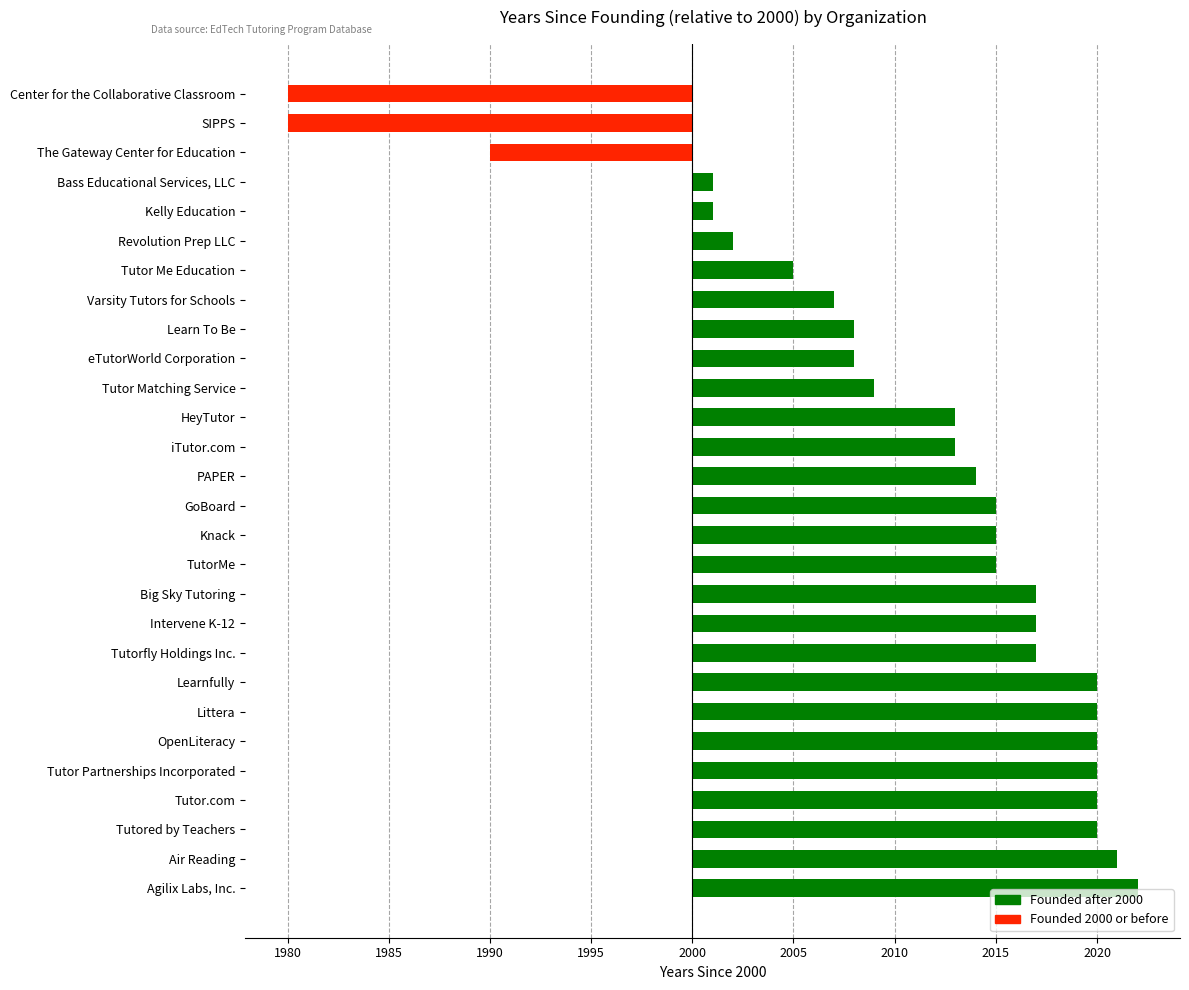

What is the difference between the Founded after 2000 values at SIPPS and Agilix Labs, Inc.?

22